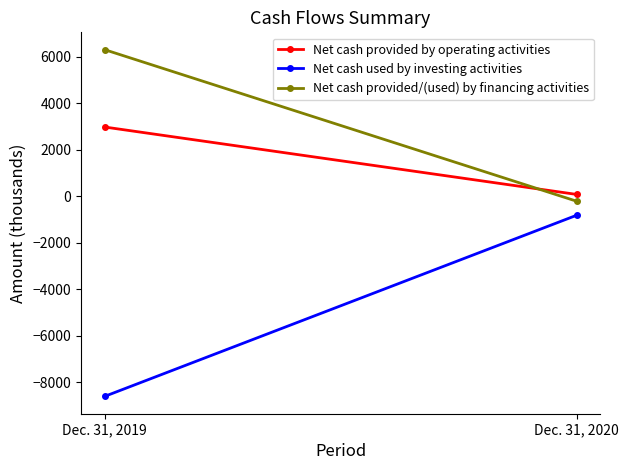

The value of Net cash provided/(used) by financing activities at Dec. 31, 2020 is -364. True or false?

False